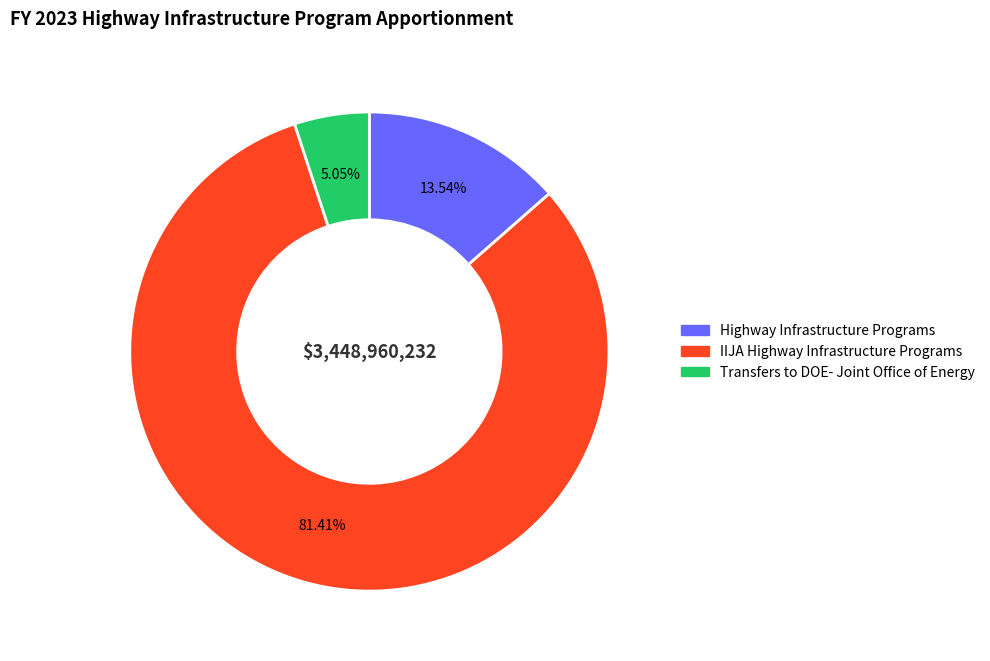

Combined, do IIJA Highway Infrastructure Programs and Highway Infrastructure Programs account for over 50%?

Yes